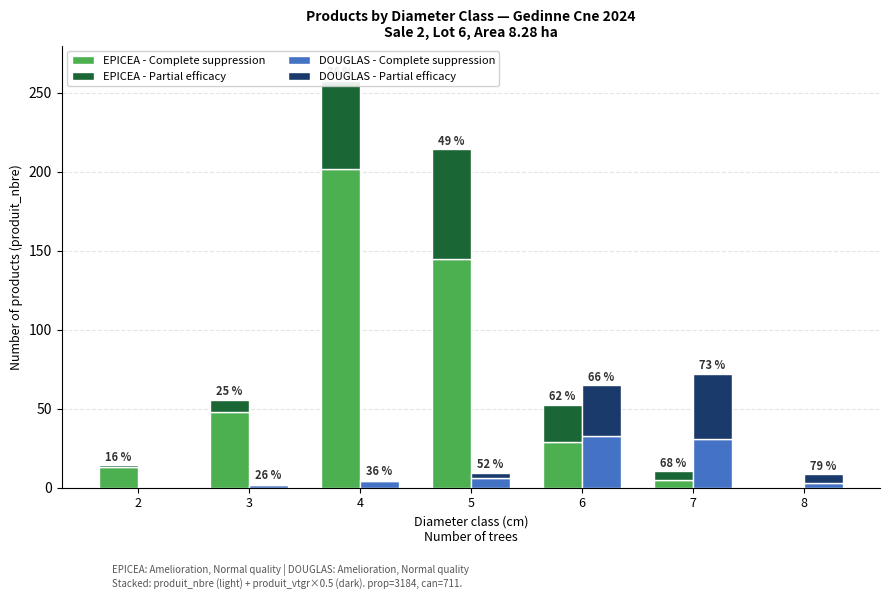

Where is DOUGLAS - Complete suppression nearest to the value 16?

5